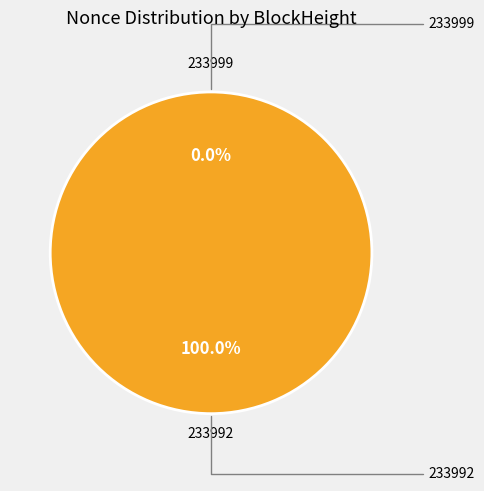

What is the majority slice?

233992